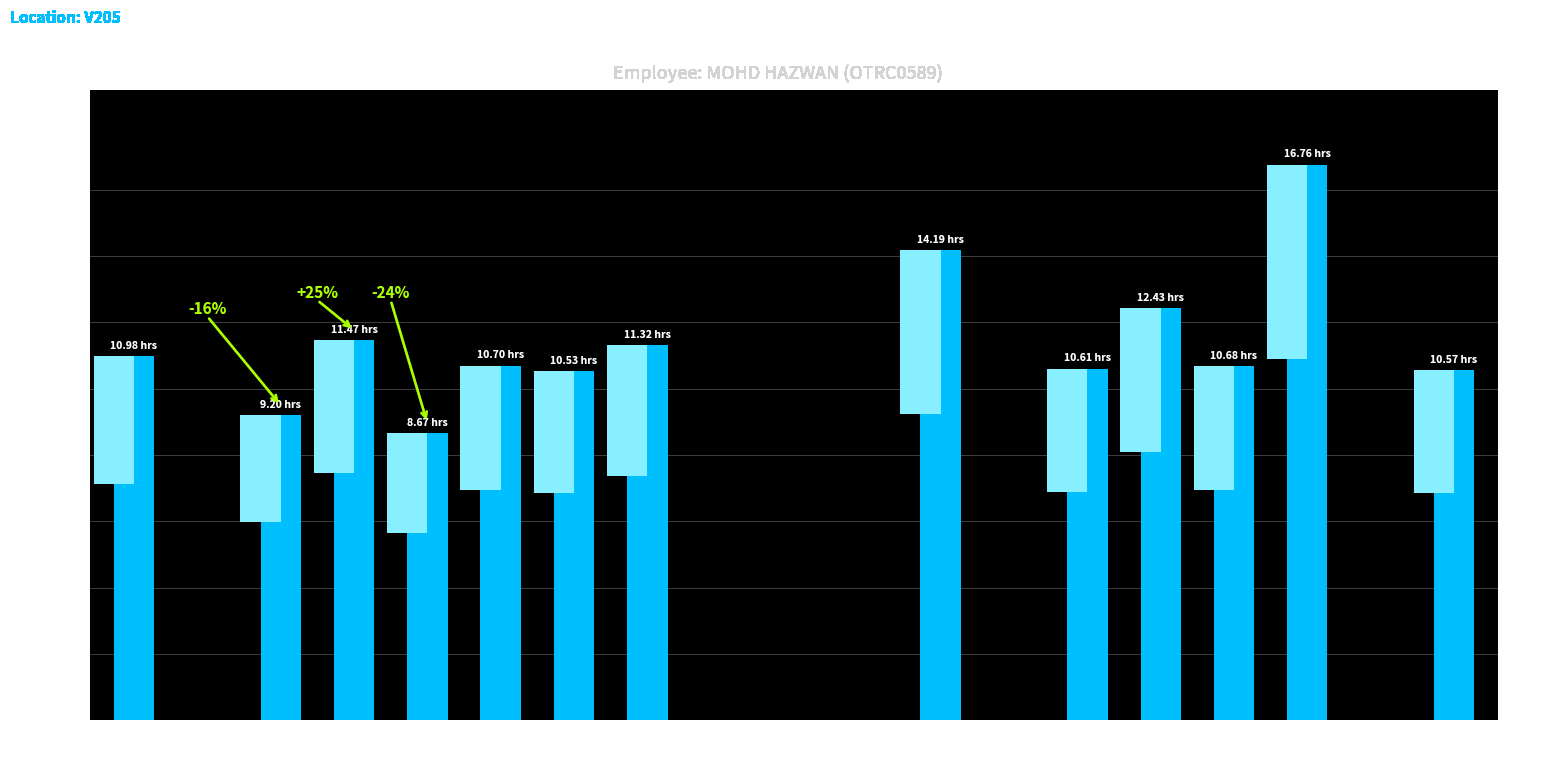

What is the value of the 16th bar from the left?

10.7